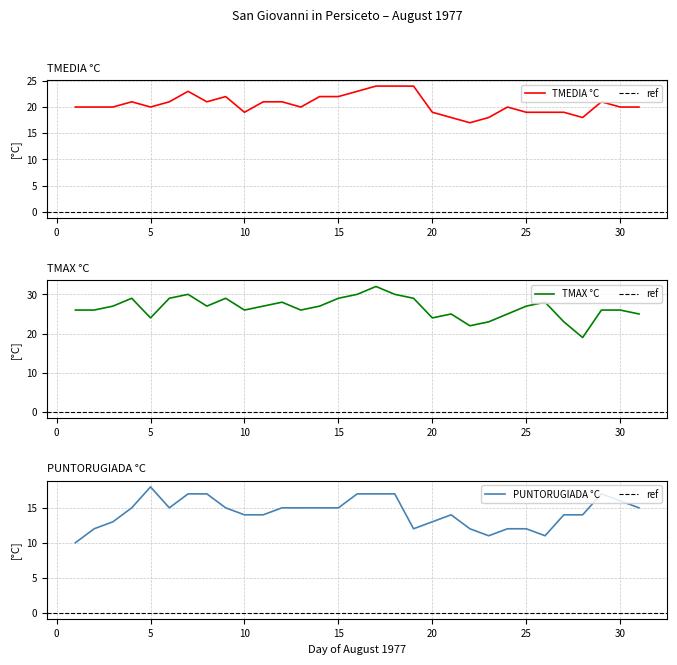

Where is the first local maximum for TMEDIA °C?

4